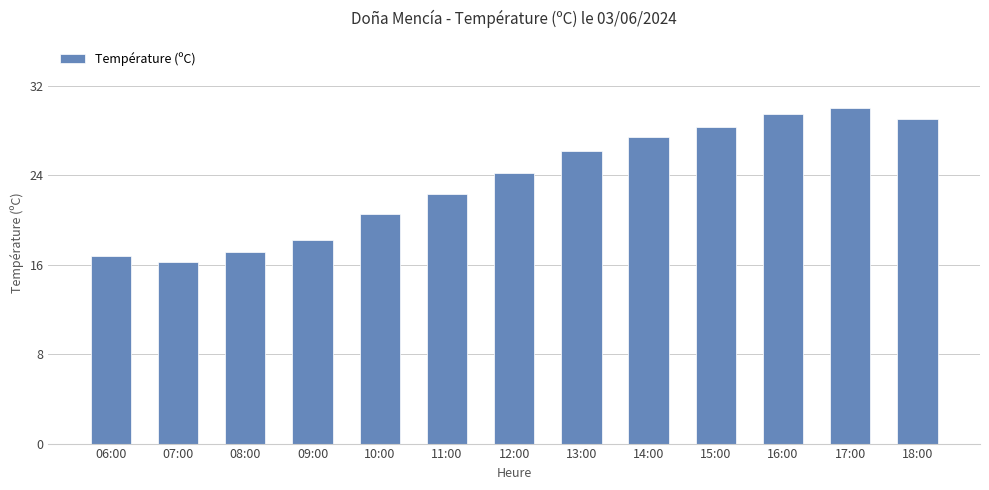

What is the change in value from 07:00 to 08:00?

+0.9